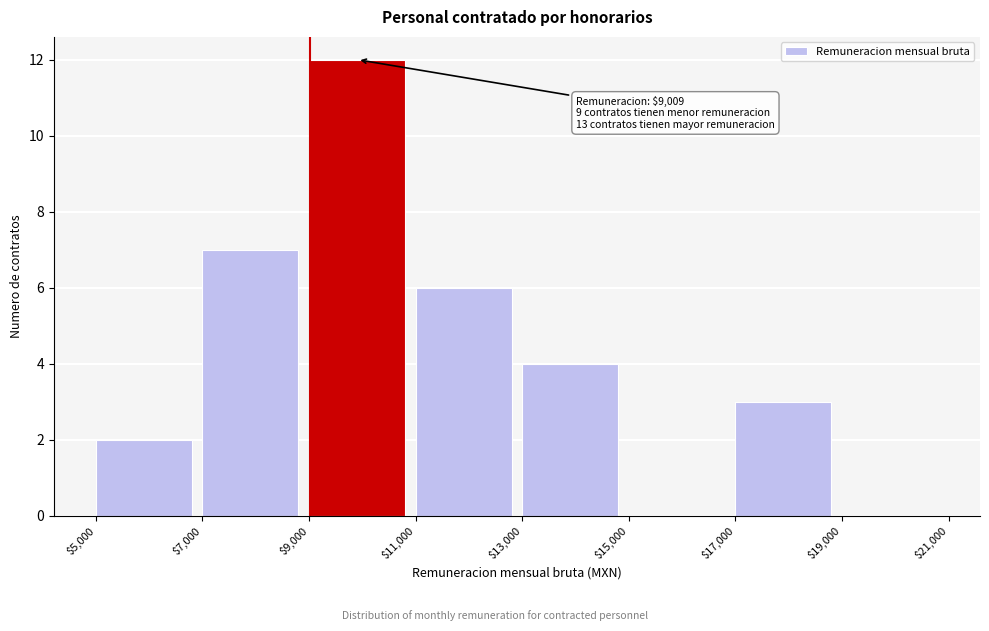

Which range on the x-axis has the tallest bar?

$9,000 to $11,000